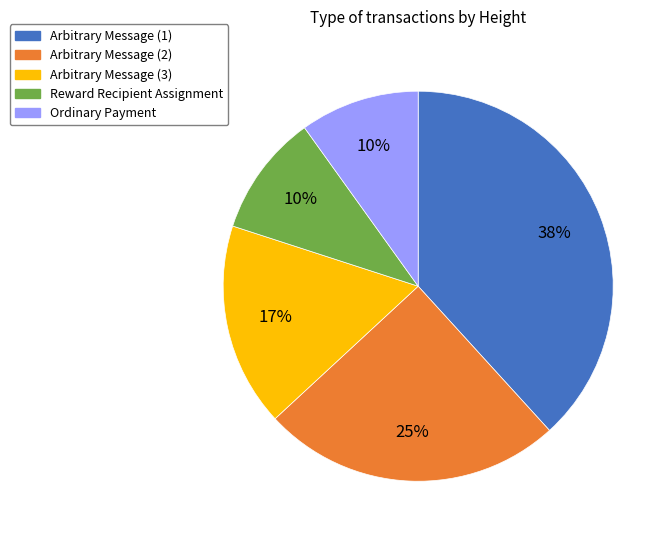

Count the number of slices in the pie.

5